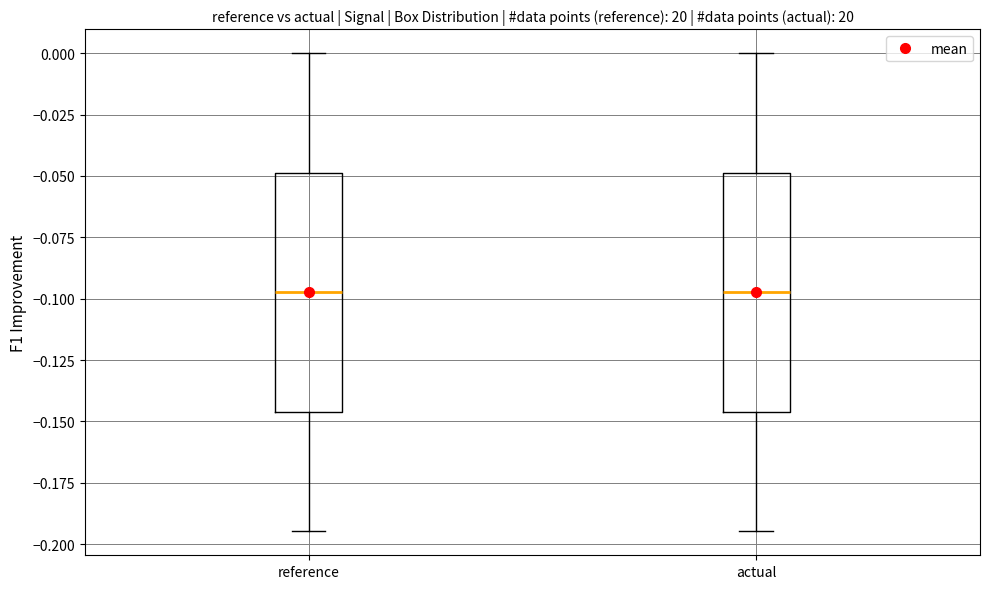

Reading left to right, read every box against the y-axis: the position of its median line, the range the box covers, and the ends of its whiskers. The values are not printed on the chart, so give them approximately, as read against the axis.

reference: median -0.095, box -0.145 to -0.050, whiskers -0.195 to 0.000
actual: median -0.095, box -0.145 to -0.050, whiskers -0.195 to 0.000